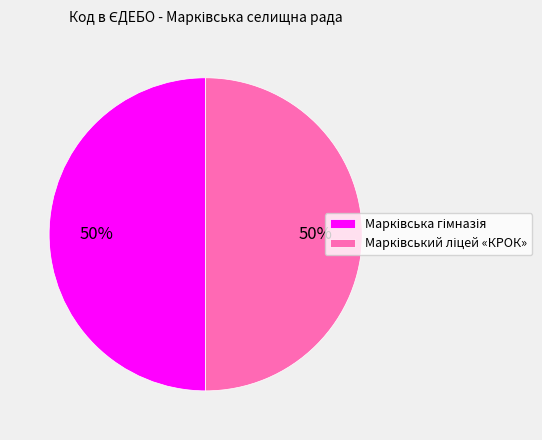

How many slices are in this pie chart?

2